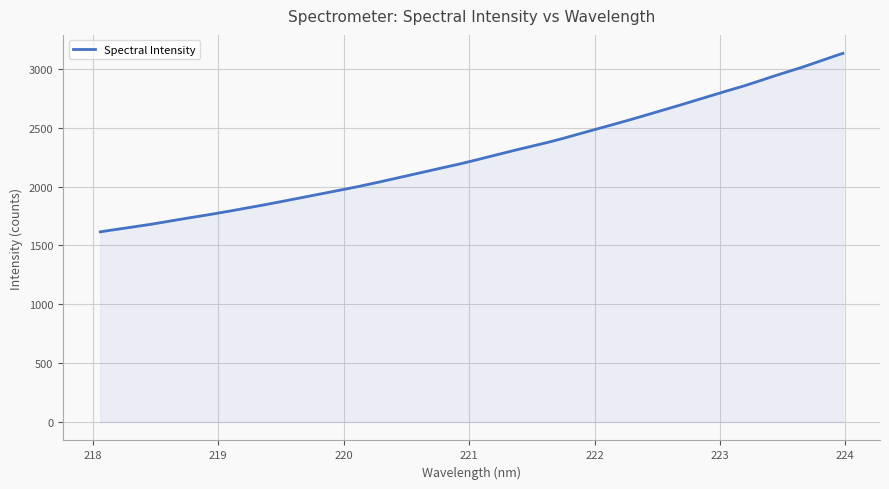

What is the minimum value shown in the chart?

1615.8